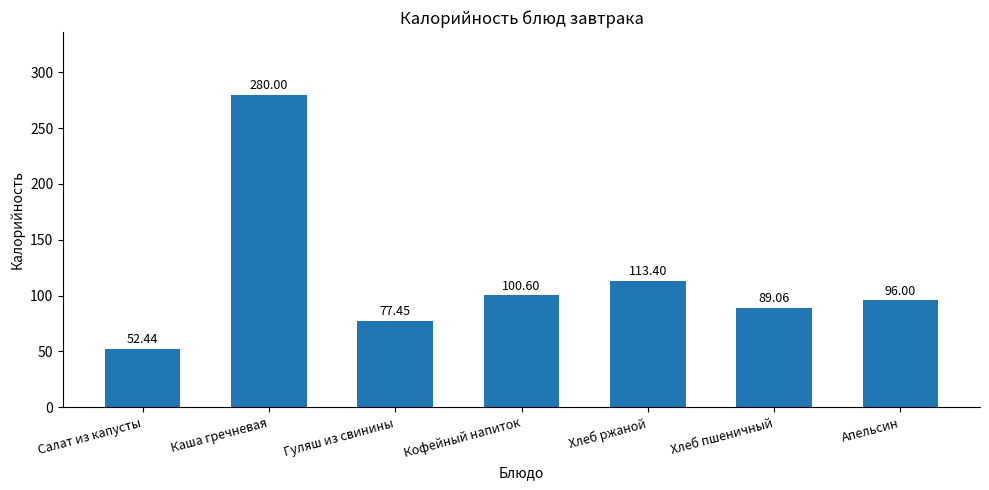

Between Каша гречневая and Салат из капусты, which is larger?

Каша гречневая